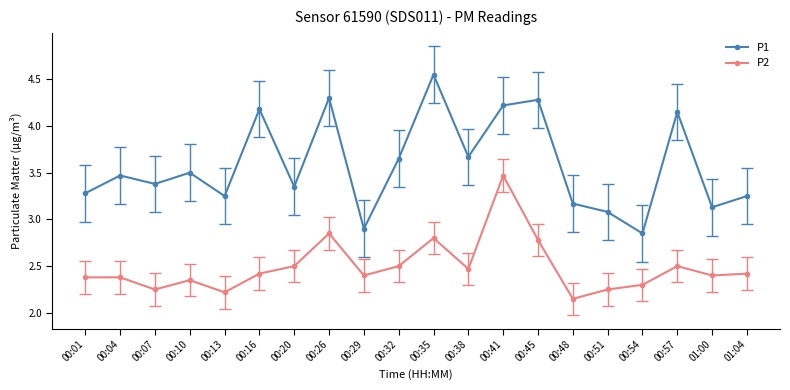

Where is the first local minimum for P1?

00:07